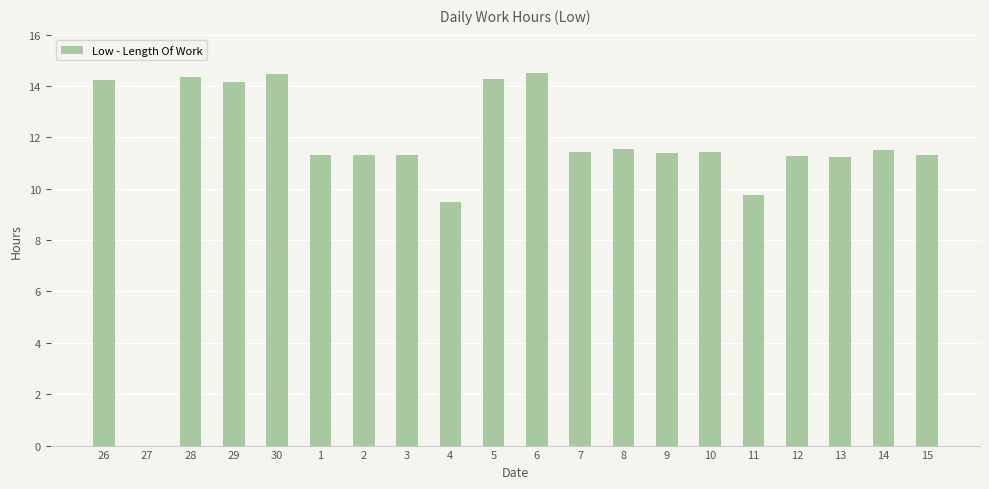

The chart shows a value of 5.0 at 12. True or false?

False